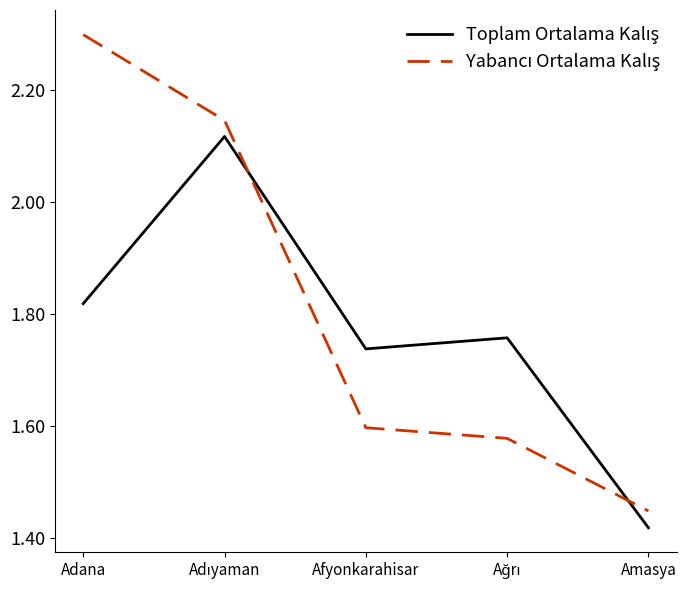

What position from the left is Afyonkarahisar?

3